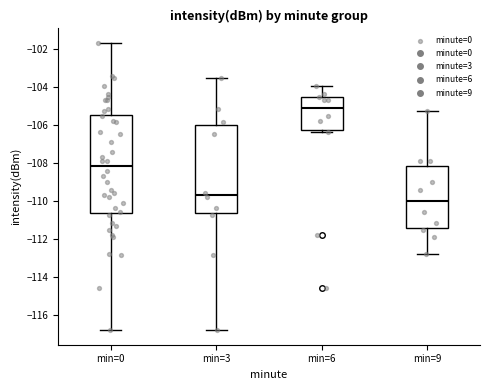

Comparing the boxes themselves (not the whiskers), which one is the tallest?

min=0